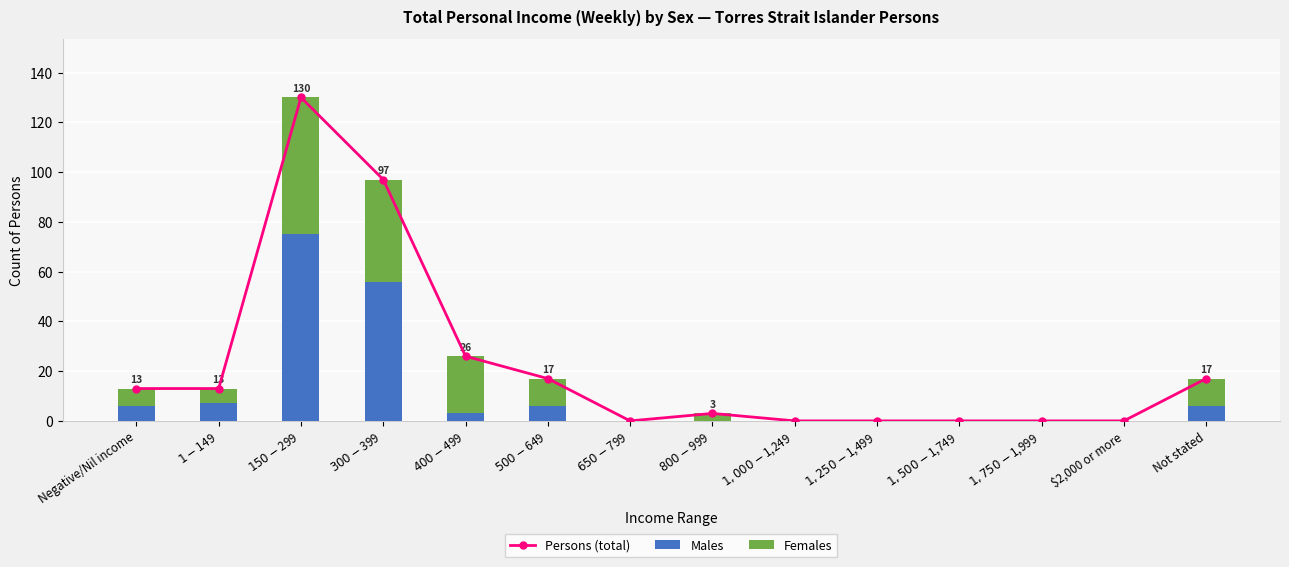

What is the sum of all Males values?

159